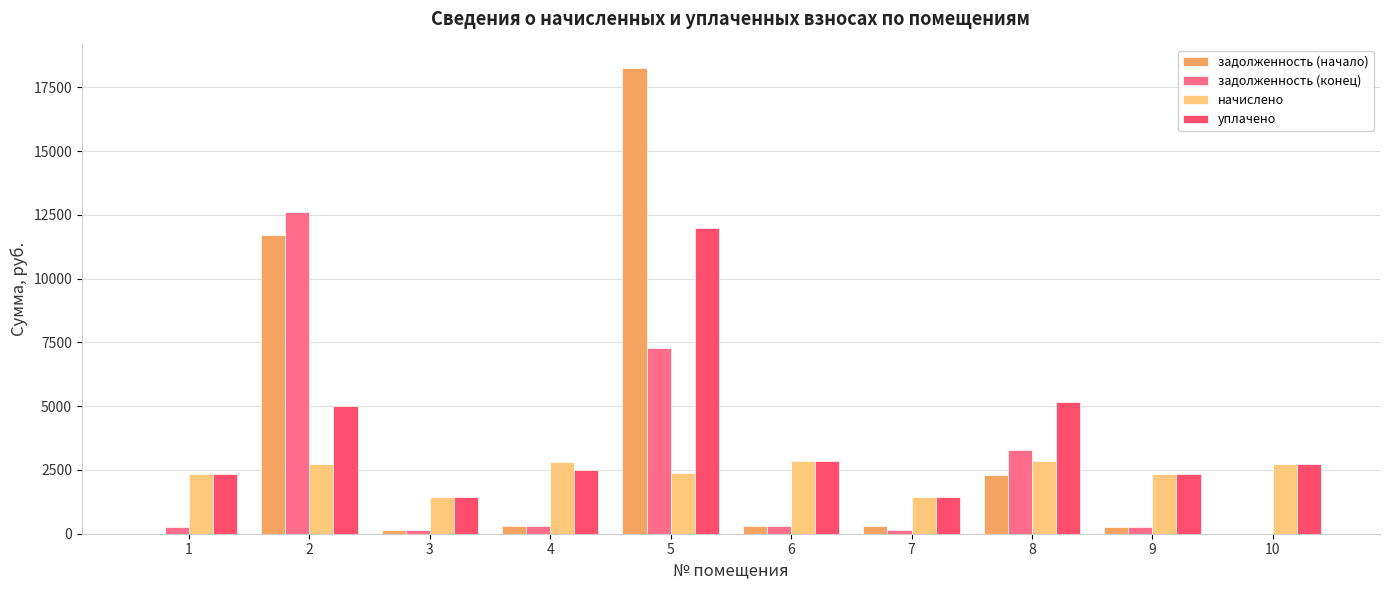

What is the sum of all начислено values?

23945.4